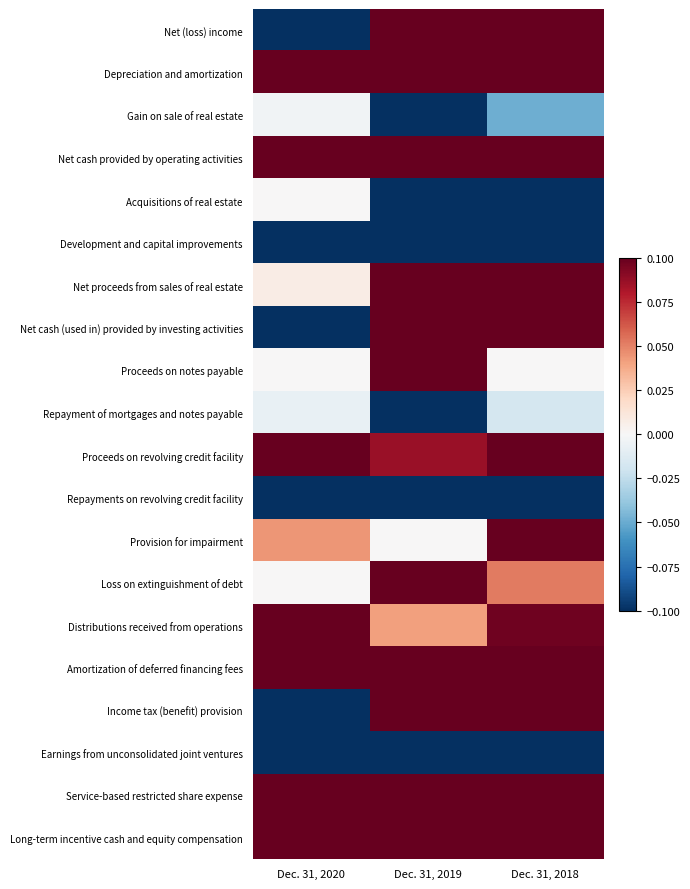

At which category does the chart reach its peak across all series?

Dec. 31, 2019